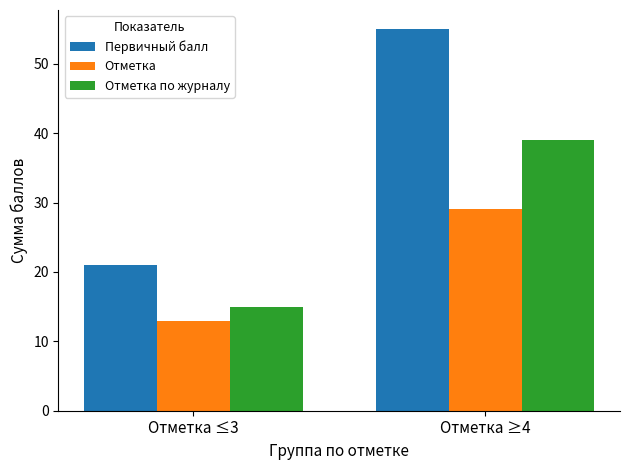

What is the label of the 1st bar from the left?

Отметка ≤3